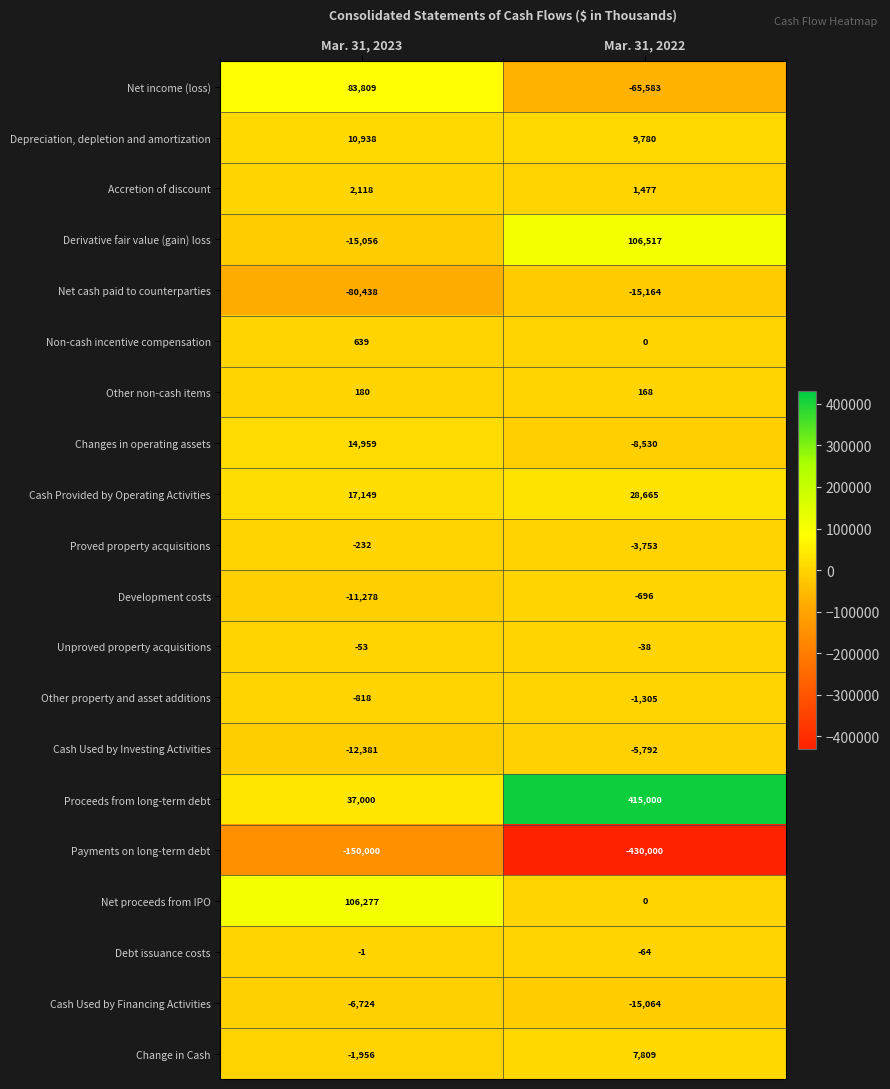

The value of Depreciation, depletion and amortization at Mar. 31, 2022 is 9780. True or false?

True